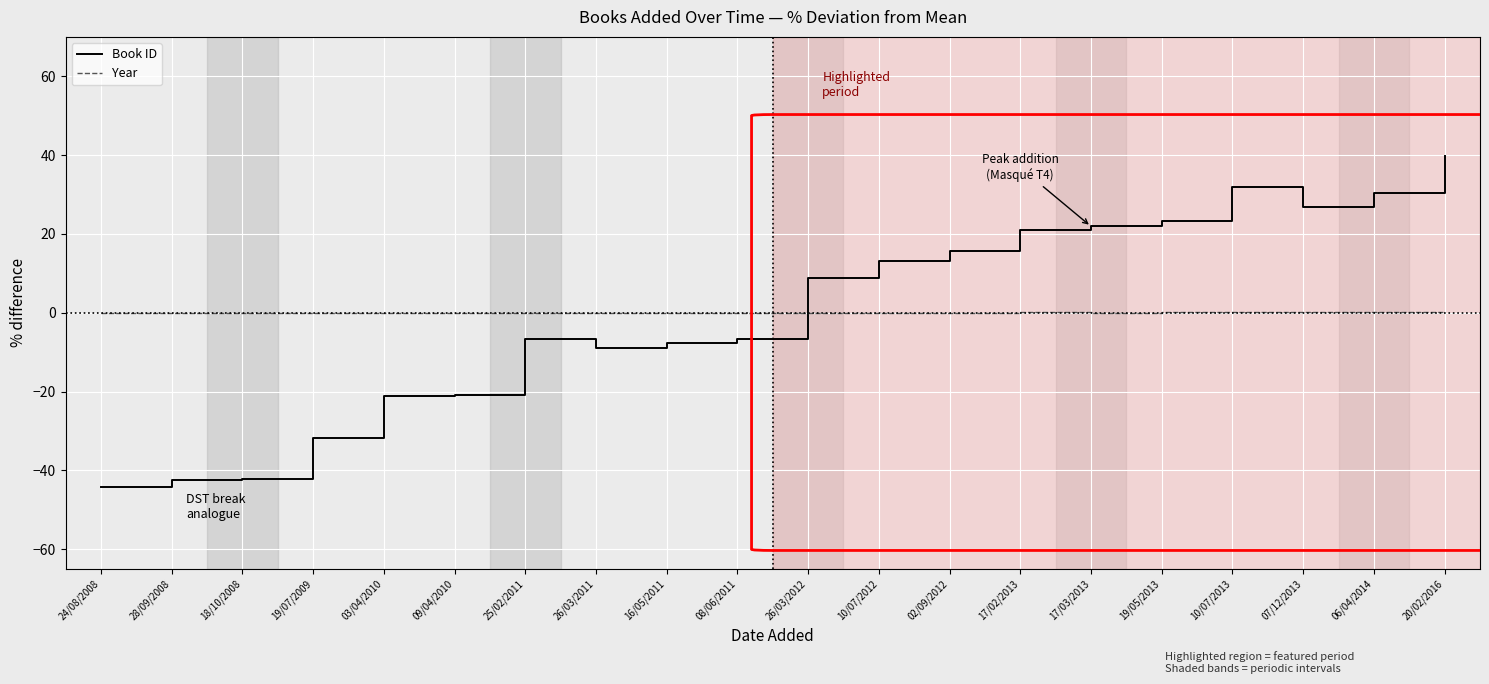

What is the minimum value shown in the chart?

-44.2